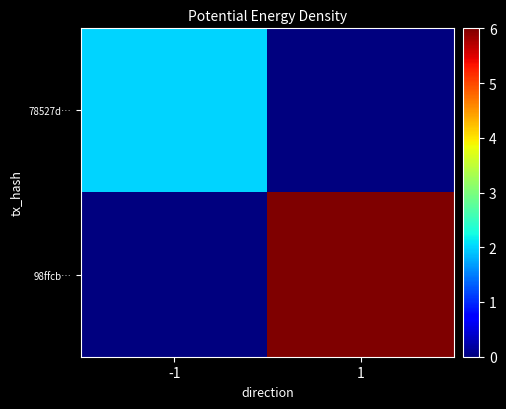

Which series has the largest total across all categories?

98ffcb…